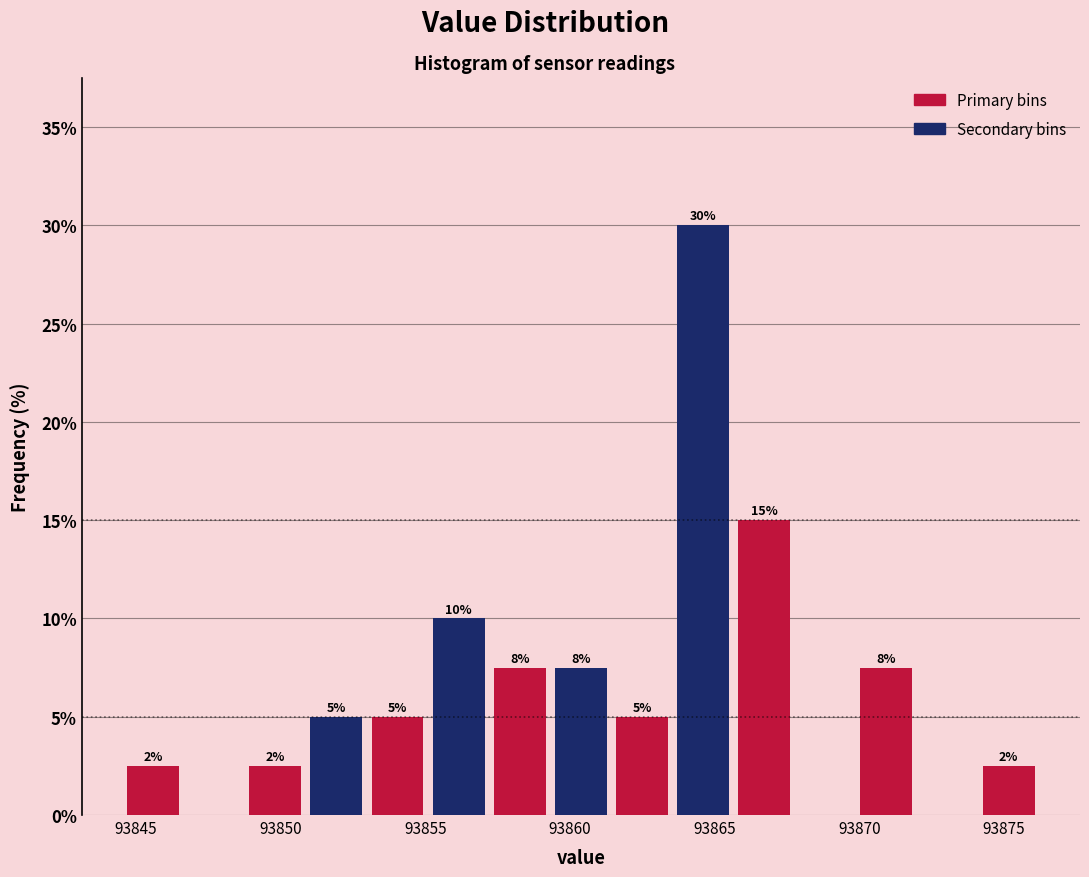

Over which range of the x-axis is the bar tallest?

93863.5 to 93865.5